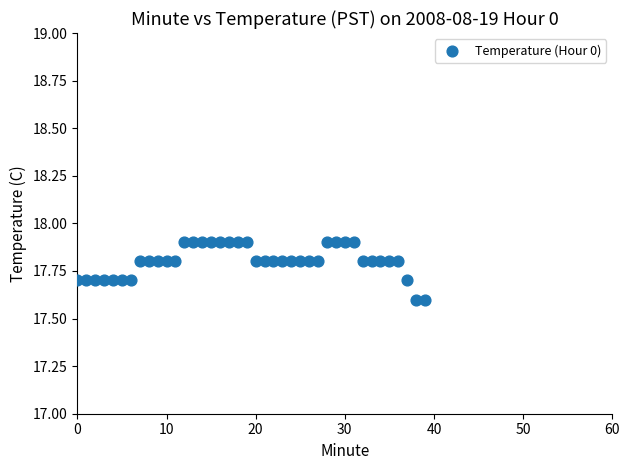

What is the range of Y values (max minus min)?

0.3